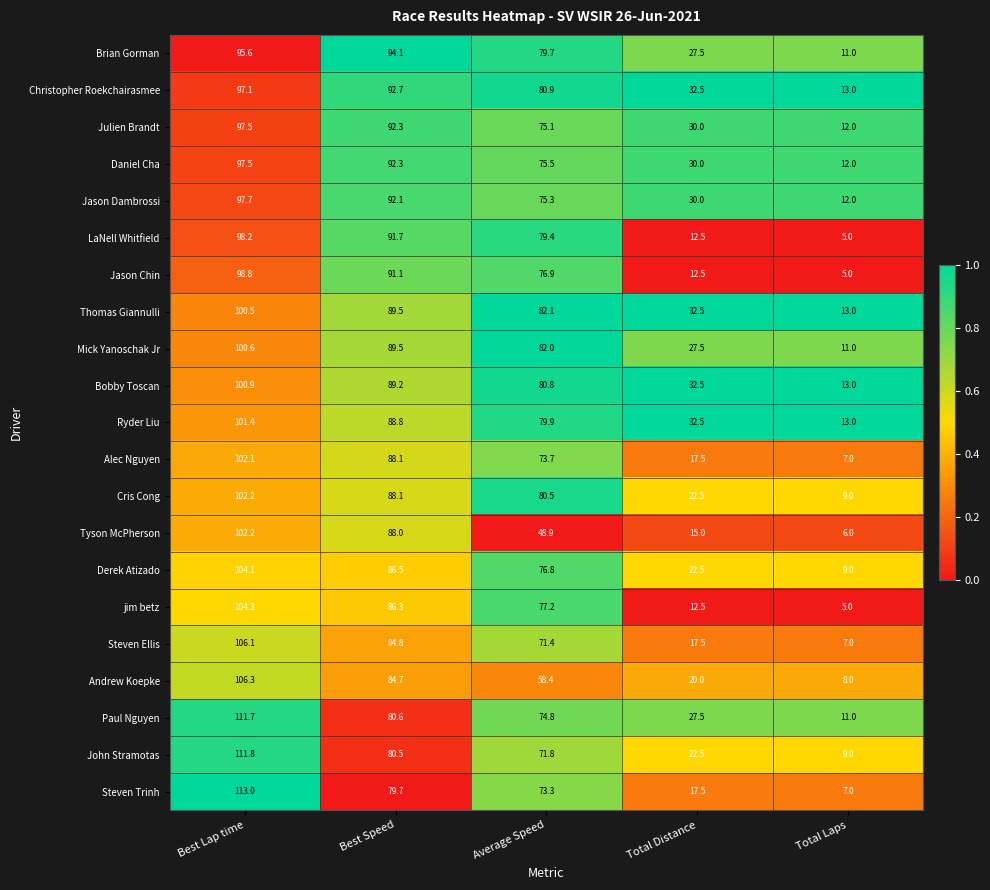

What is the difference between the highest and lowest values at Total Distance?

20.0